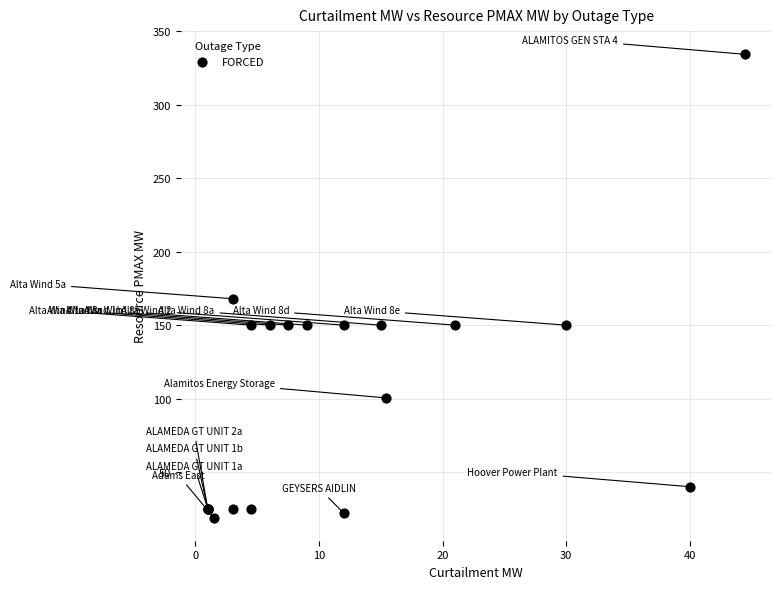

What Y value in the scatter plot is closest to 176?

168.0